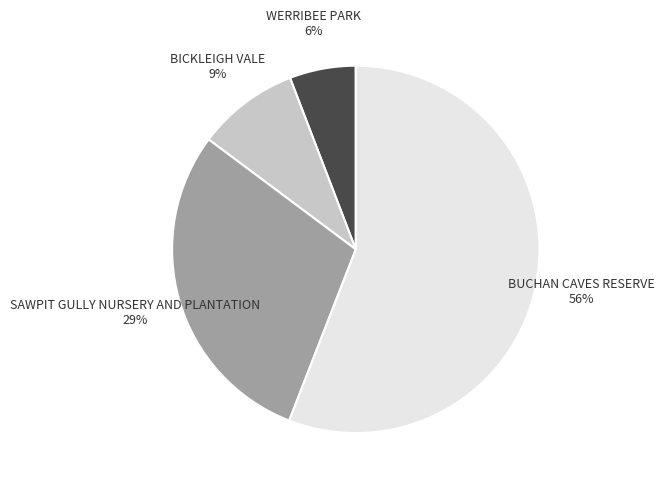

To the nearest percent, what is the average slice percentage?

25%